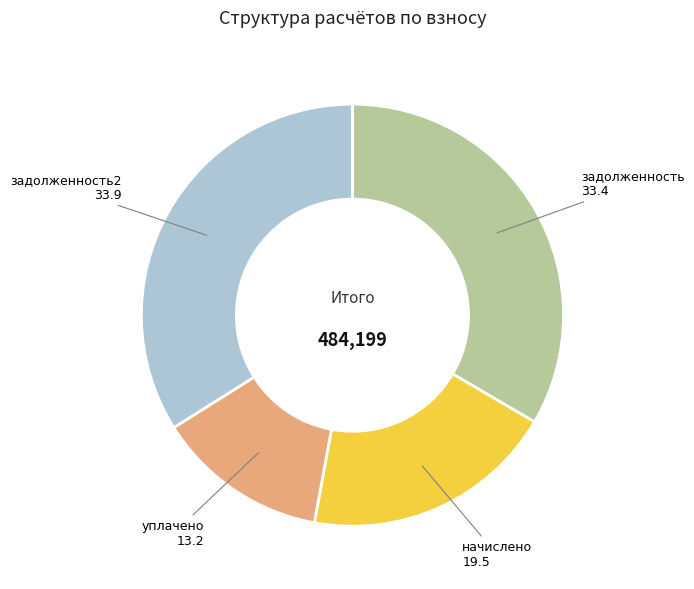

Does any single category account for the majority?

No